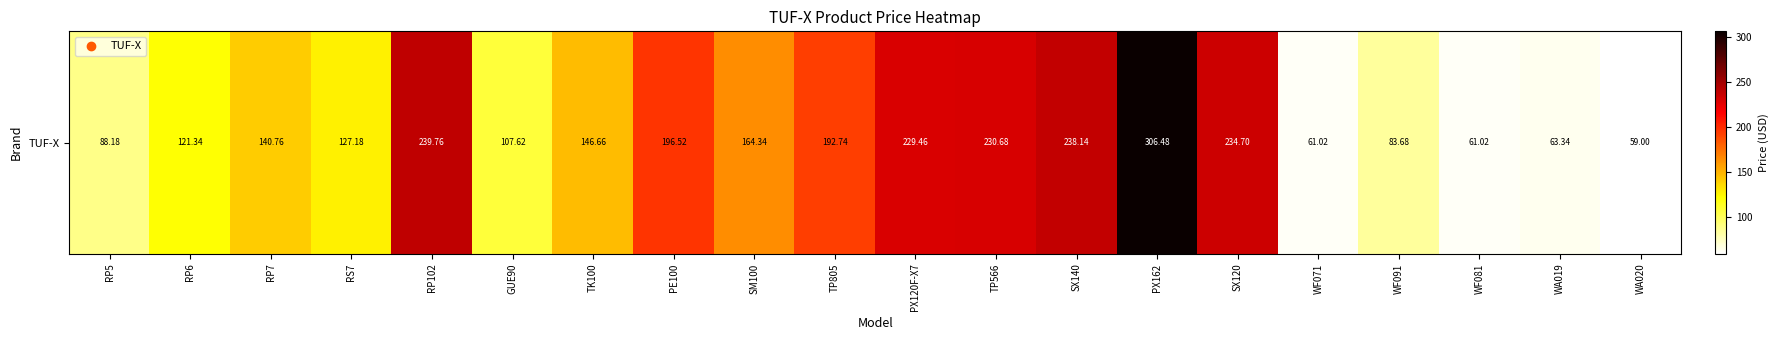

What is the smallest value displayed?

59.0